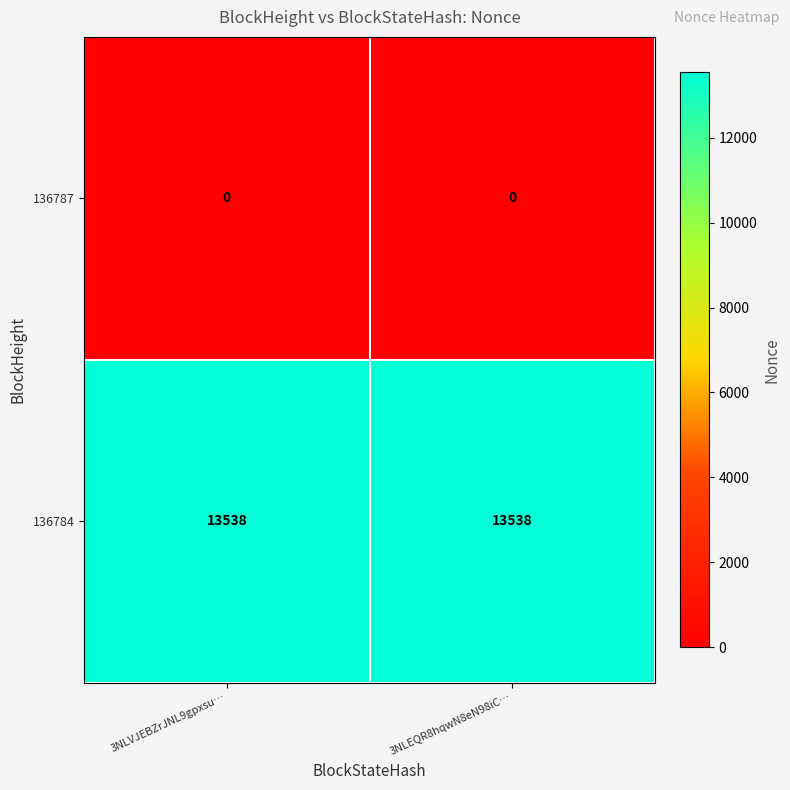

What is the difference between the highest and lowest values at 3NLVJEBZrJNL9gpxsu…?

13538